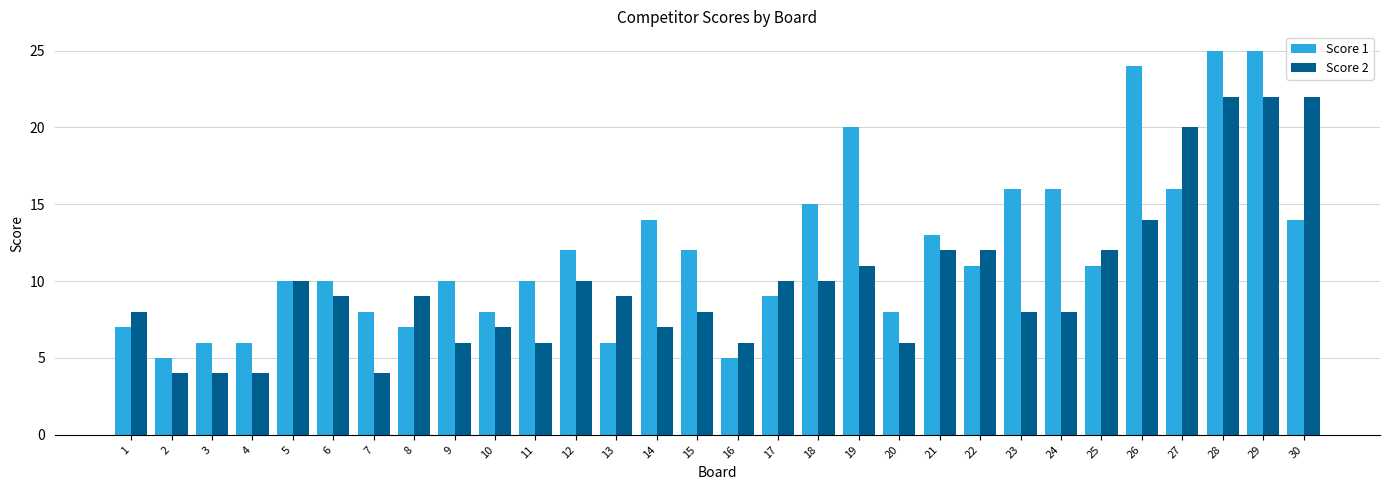

Which series has the largest total across all categories?

Score 1